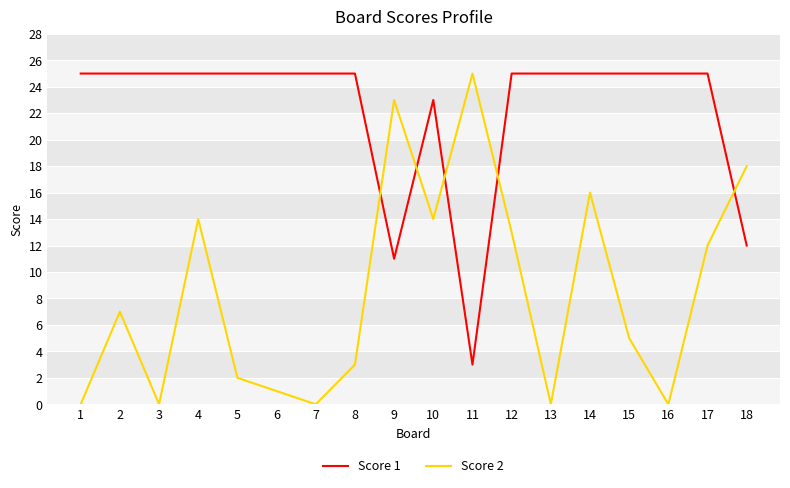

What is the sum of the Score 2 values at 6 and 4?

15